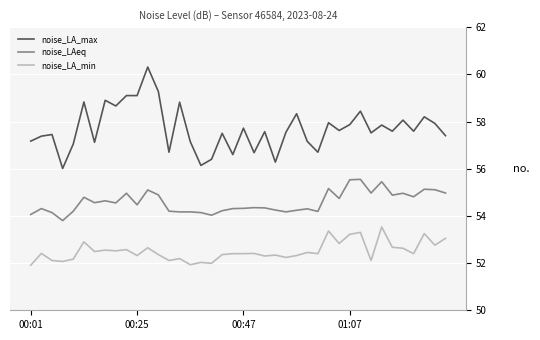

List the series in order of their peak value, highest first.

noise_LA_max, noise_LAeq, noise_LA_min